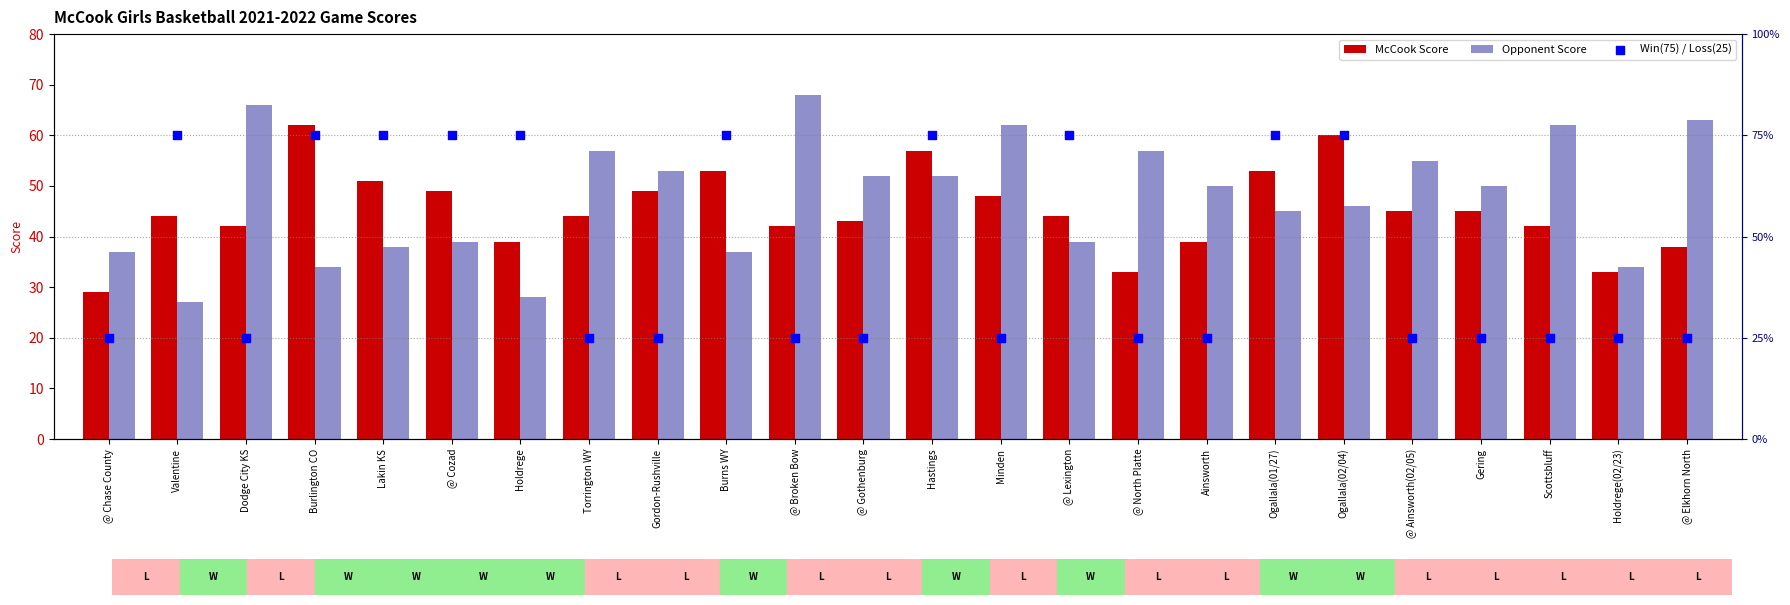

Which series contains the lowest Y value?

Win(75) / Loss(25)